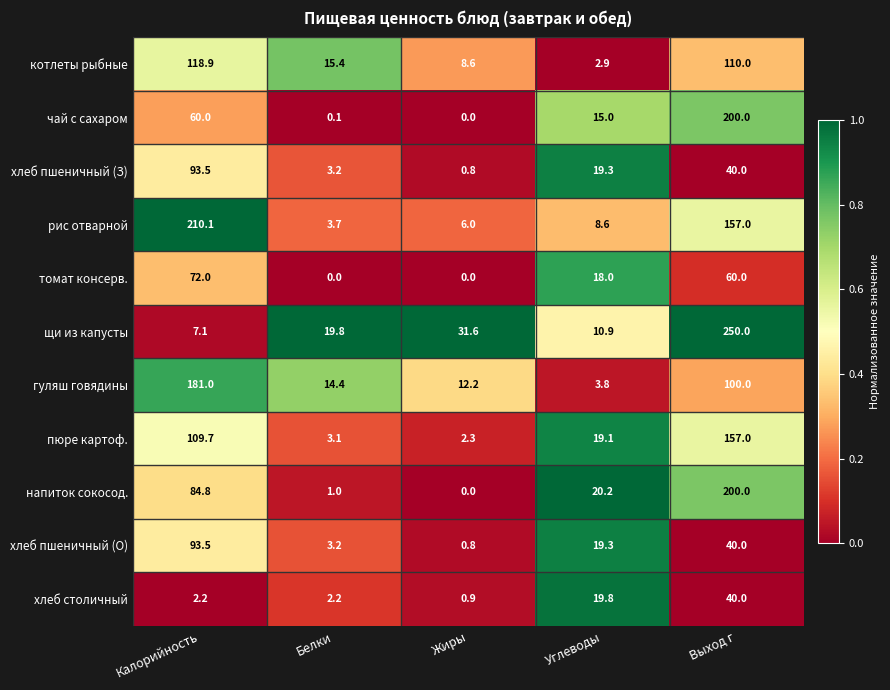

What is the difference between the maximum and second lowest values in the щи из капусты series?

239.1